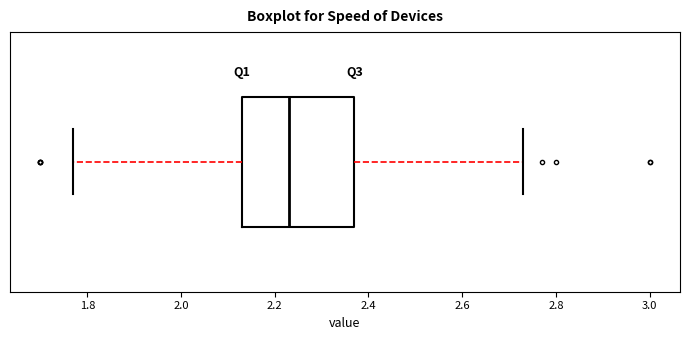

Where does the left whisker of the box end on the x-axis? The values are not printed on the chart, so give them approximately, as read against the axis.

1.78